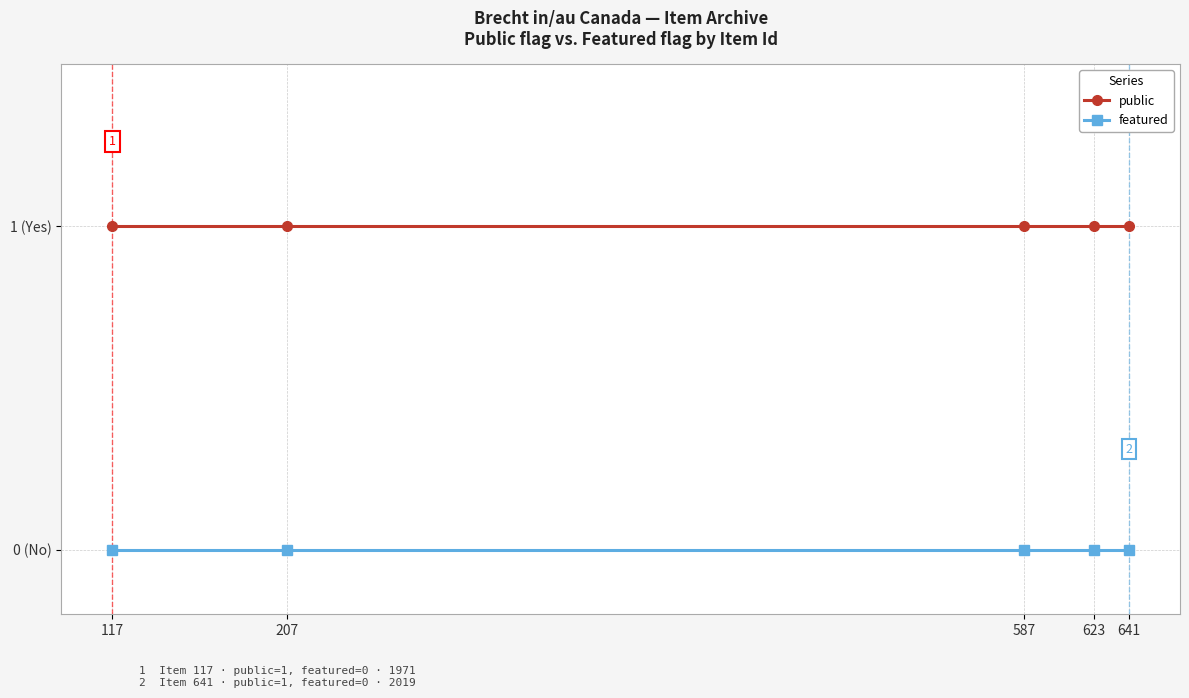

What are all the series names shown in the legend?

public, featured